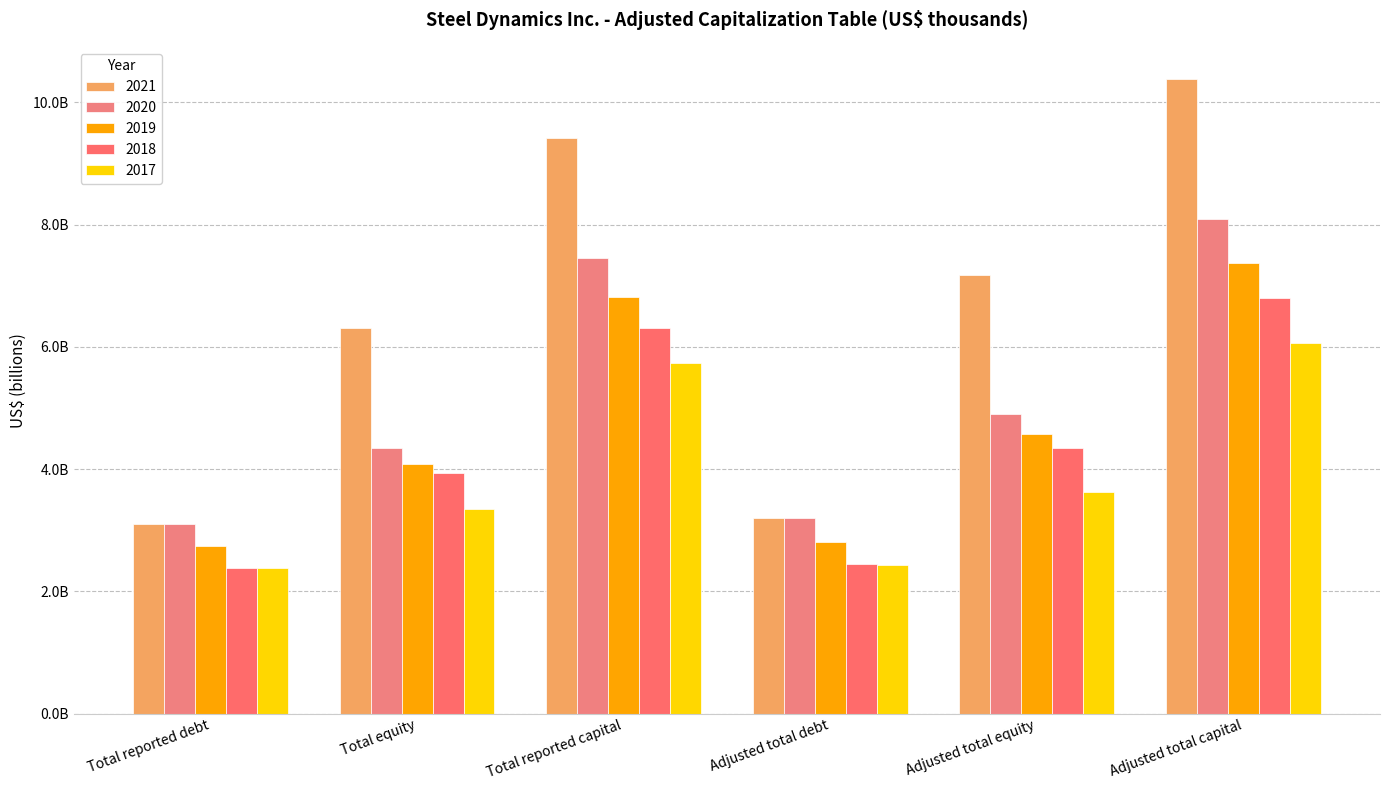

Are the bars horizontal?

No